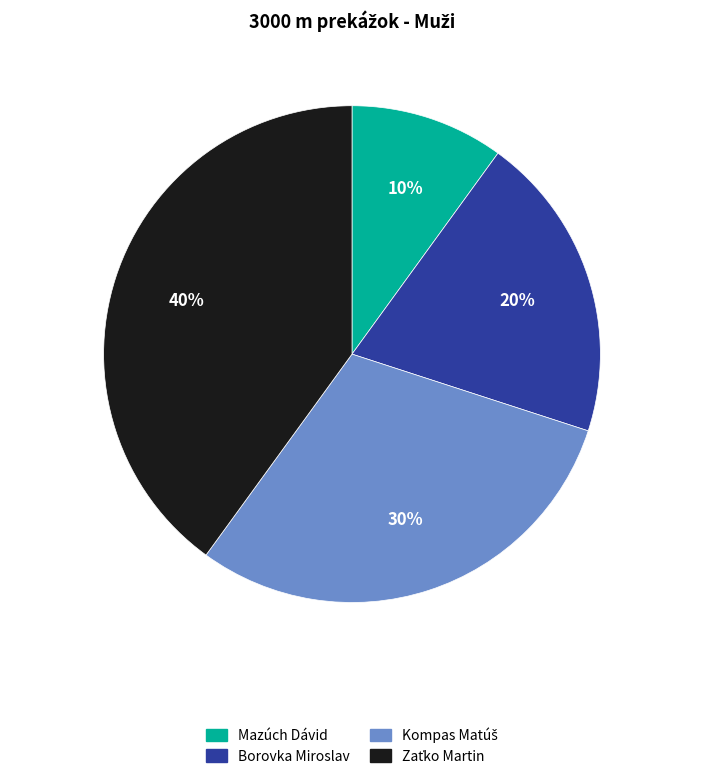

To the nearest percent, what is the difference between the largest and smallest slice percentages?

30%